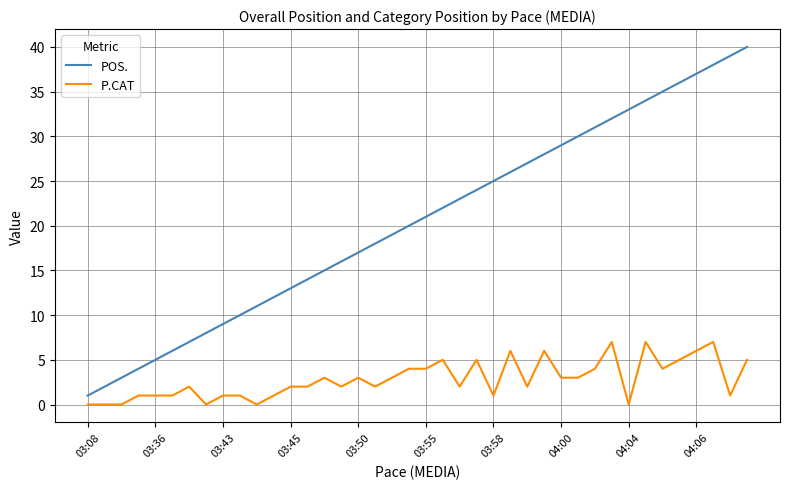

Rank the series by their maximum value, from lowest to highest.

P.CAT, POS.